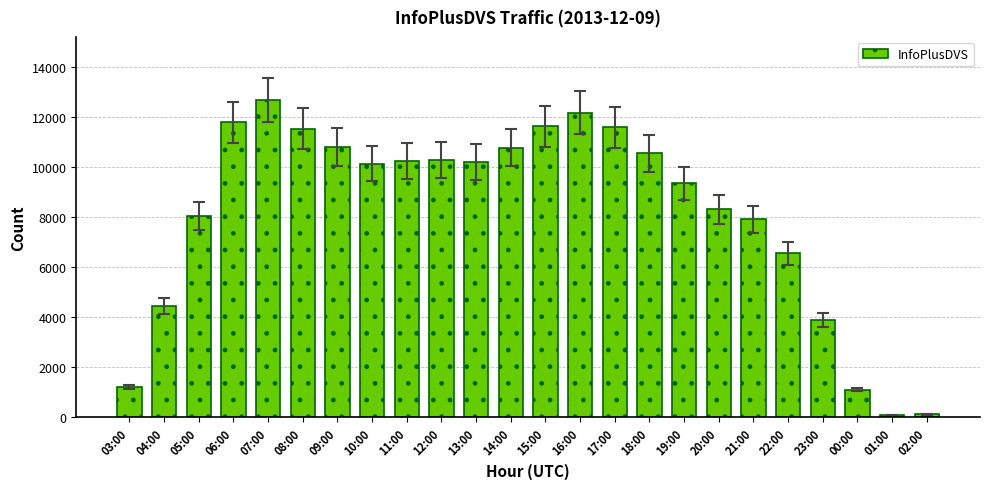

At which label is the value closest to 6365?

22:00